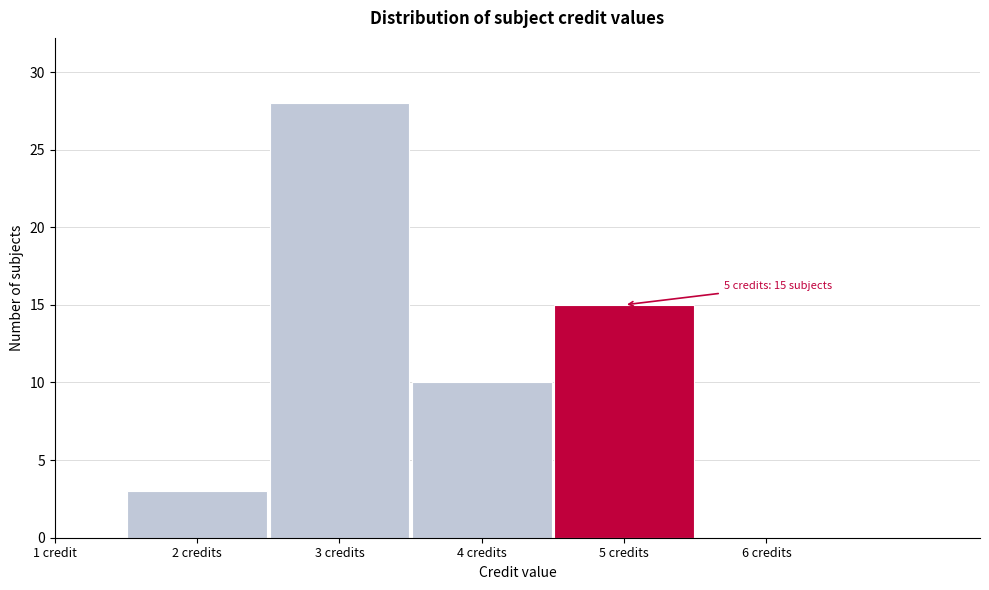

Reading right to left, transcribe all the data shown in this chart.

6 credits=0	5 credits=15	4 credits=10	3 credits=28	2 credits=3	1 credit=0